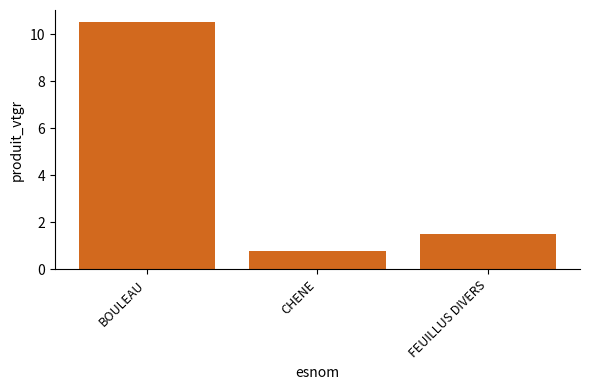

Where is the data nearest to the value 5?

FEUILLUS DIVERS